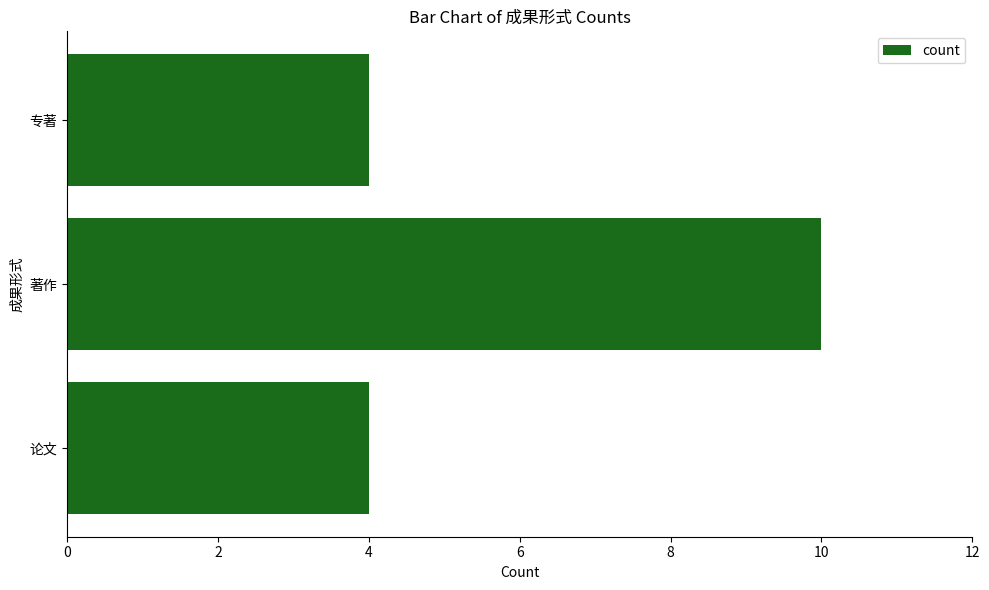

How many bars are there in total?

3